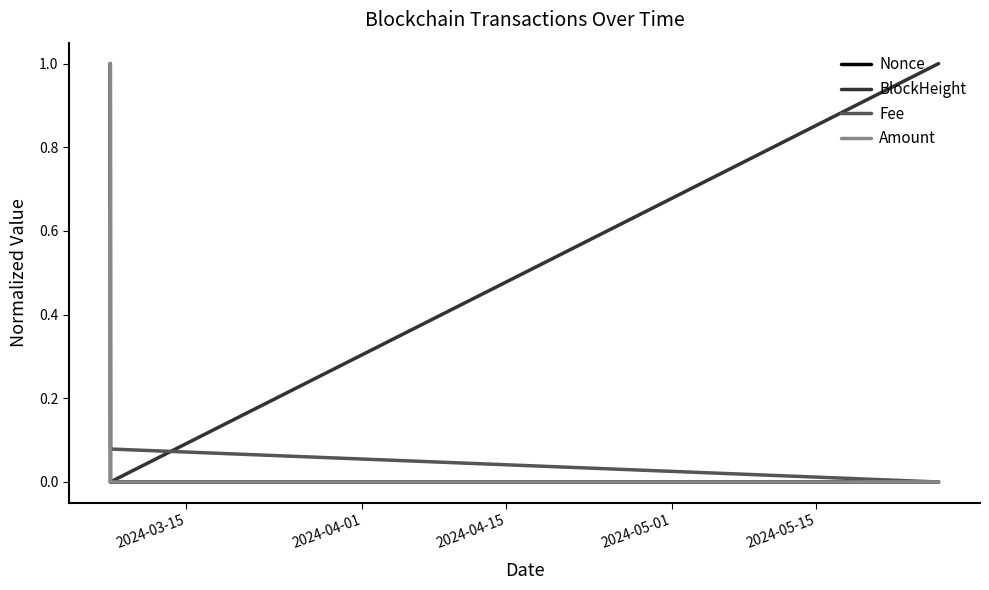

Does the chart have visible grid lines?

No